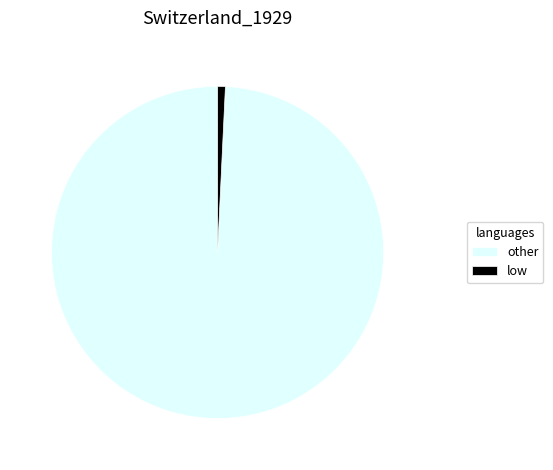

True or false: low accounts for 11% of the total.

False